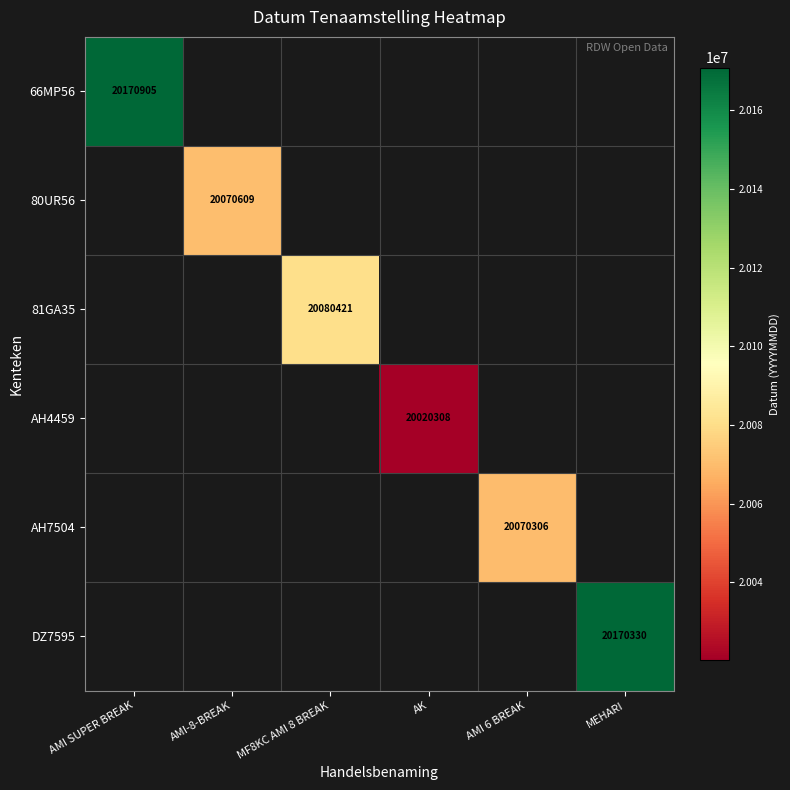

The 81GA35 series shows 26135932 at MF8KC AMI 8 BREAK. True or false?

False